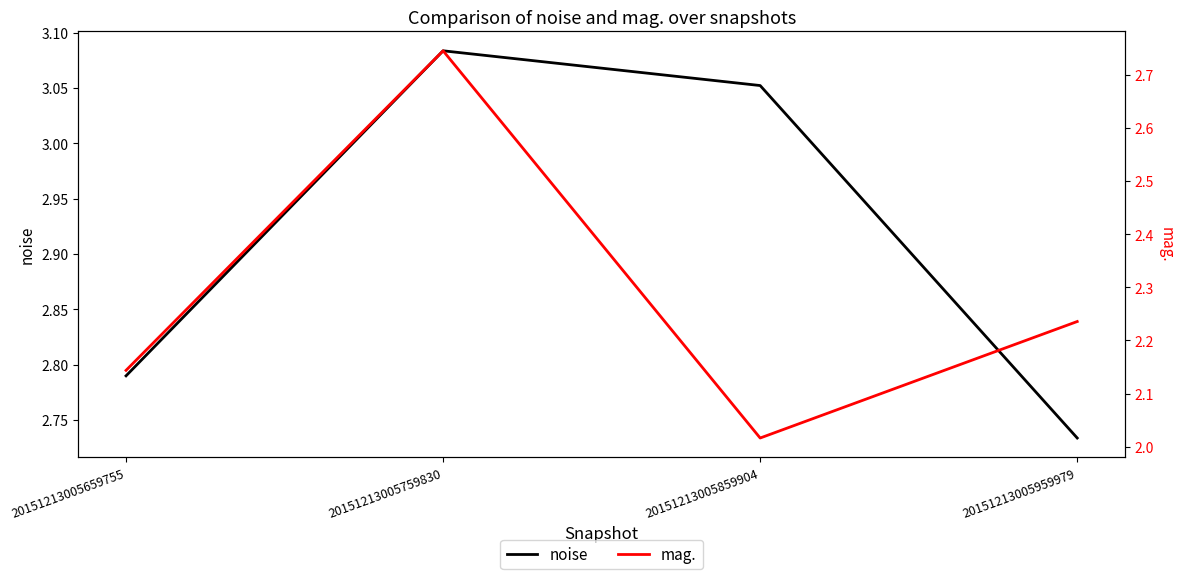

What is the difference between the maximum and minimum values in the noise series?

0.3